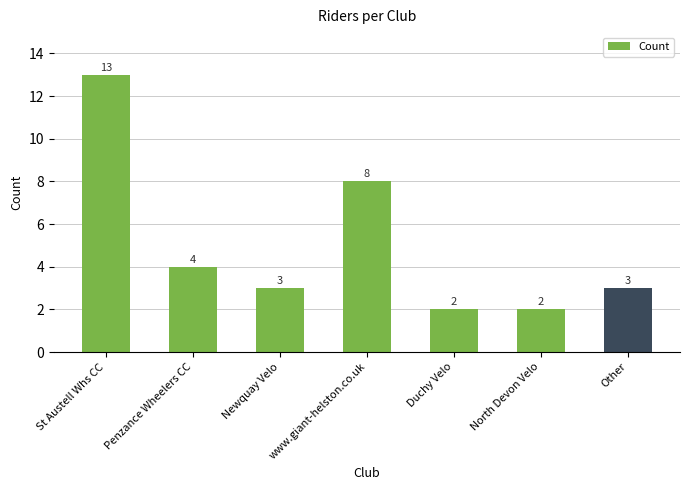

What is the difference between the maximum and minimum values?

11